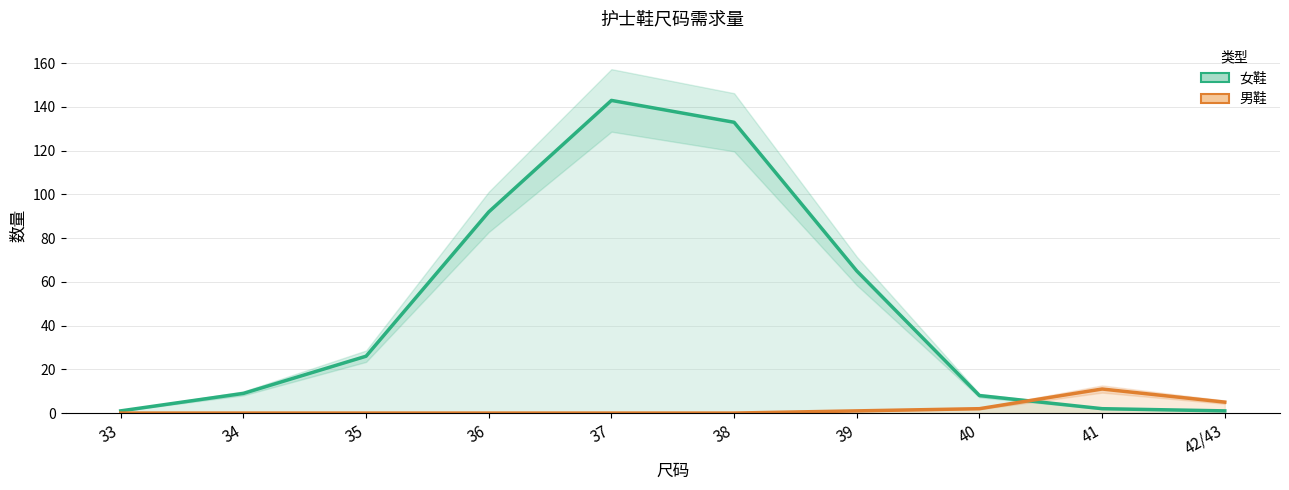

How many values in 男鞋 are above zero?

4